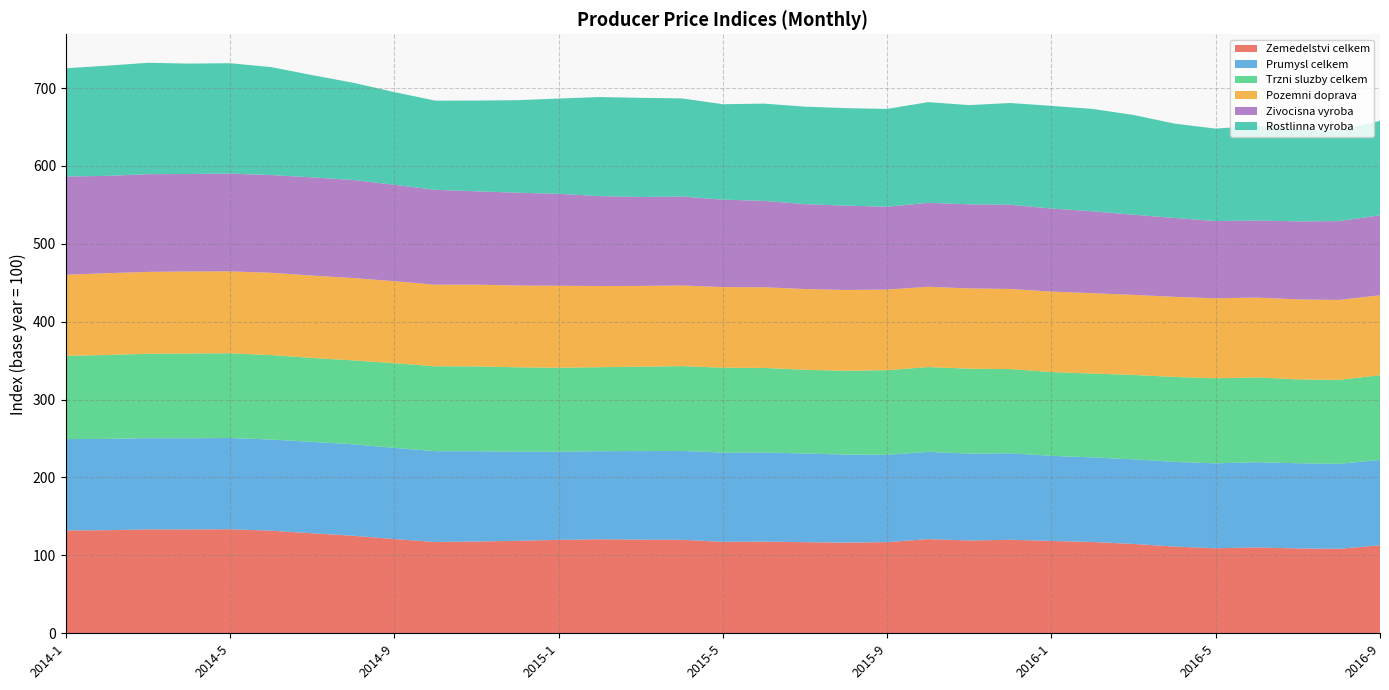

Reading right to left, transcribe all the data shown in this chart.

Zemedelstvi celkem: 2016-9=113.0	2016-8=108.4	2016-7=108.9	2016-6=110.2	2016-5=109.1	2016-4=111.3	2016-3=114.7	2016-2=117.2	2016-1=118.5	2015-12=120.0	2015-11=119.1	2015-10=120.9	2015-9=117.0	2015-8=116.4	2015-7=116.9	2015-6=117.7	2015-5=117.4	2015-4=120.0	2015-3=120.2	2015-2=120.7	2015-1=119.9	2014-12=118.7	2014-11=117.8	2014-10=117.2	2014-9=120.9	2014-8=125.2	2014-7=128.4	2014-6=131.7	2014-5=133.6	2014-4=133.3	2014-3=133.4	2014-2=132.3	2014-1=132.0
Prumysl celkem: 2016-9=109.5	2016-8=109.2	2016-7=109.4	2016-6=109.4	2016-5=109.1	2016-4=108.7	2016-3=108.6	2016-2=108.6	2016-1=109.3	2015-12=111.1	2015-11=111.6	2015-10=112.0	2015-9=112.2	2015-8=113.0	2015-7=113.9	2015-6=114.4	2015-5=114.6	2015-4=114.1	2015-3=113.7	2015-2=113.1	2015-1=113.2	2014-12=114.4	2014-11=115.9	2014-10=116.6	2014-9=117.1	2014-8=117.4	2014-7=117.4	2014-6=117.1	2014-5=117.1	2014-4=117.1	2014-3=117.1	2014-2=117.3	2014-1=117.3
Trzni sluzby celkem: 2016-9=108.9	2016-8=107.7	2016-7=107.7	2016-6=108.9	2016-5=109.2	2016-4=109.1	2016-3=108.4	2016-2=107.7	2016-1=107.6	2015-12=108.1	2015-11=109.0	2015-10=108.9	2015-9=108.6	2015-8=107.6	2015-7=107.5	2015-6=108.6	2015-5=109.0	2015-4=108.9	2015-3=108.4	2015-2=107.8	2015-1=107.8	2014-12=108.4	2014-11=109.0	2014-10=109.0	2014-9=108.8	2014-8=107.8	2014-7=107.7	2014-6=108.4	2014-5=108.8	2014-4=108.8	2014-3=108.4	2014-2=107.7	2014-1=107.0
Pozemni doprava: 2016-9=102.6	2016-8=102.7	2016-7=102.7	2016-6=102.5	2016-5=102.7	2016-4=102.9	2016-3=102.8	2016-2=103.2	2016-1=103.3	2015-12=102.9	2015-11=103.1	2015-10=103.1	2015-9=103.5	2015-8=103.8	2015-7=103.7	2015-6=103.6	2015-5=103.5	2015-4=103.6	2015-3=103.7	2015-2=104.3	2015-1=105.3	2014-12=105.1	2014-11=104.9	2014-10=104.8	2014-9=105.3	2014-8=105.7	2014-7=105.8	2014-6=105.7	2014-5=105.2	2014-4=105.4	2014-3=105.1	2014-2=105.1	2014-1=104.0
Zivocisna vyroba: 2016-9=102.7	2016-8=101.2	2016-7=100.2	2016-6=99.0	2016-5=99.2	2016-4=101.3	2016-3=102.9	2016-2=105.1	2016-1=106.7	2015-12=108.1	2015-11=108.0	2015-10=107.8	2015-9=106.4	2015-8=108.3	2015-7=109.0	2015-6=110.9	2015-5=112.3	2015-4=114.2	2015-3=114.2	2015-2=115.4	2015-1=118.1	2014-12=119.1	2014-11=119.9	2014-10=121.8	2014-9=123.8	2014-8=125.9	2014-7=126.1	2014-6=125.5	2014-5=125.5	2014-4=125.1	2014-3=125.5	2014-2=124.9	2014-1=126.2
Rostlinna vyroba: 2016-9=121.3	2016-8=116.0	2016-7=118.0	2016-6=121.7	2016-5=118.7	2016-4=121.1	2016-3=128.1	2016-2=131.5	2016-1=131.8	2015-12=130.7	2015-11=127.4	2015-10=129.3	2015-9=125.6	2015-8=125.2	2015-7=125.2	2015-6=124.9	2015-5=122.5	2015-4=126.0	2015-3=127.3	2015-2=127.2	2015-1=122.3	2014-12=118.8	2014-11=116.5	2014-10=114.5	2014-9=119.0	2014-8=124.9	2014-7=131.3	2014-6=138.6	2014-5=141.8	2014-4=141.8	2014-3=143.0	2014-2=141.5	2014-1=139.0